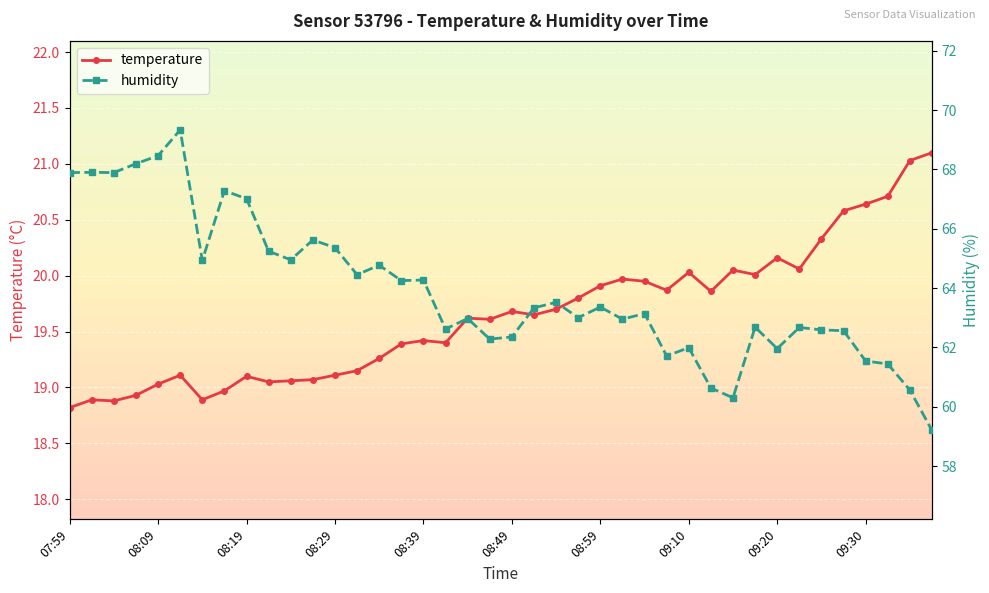

What is the minimum value shown in the chart?

18.8